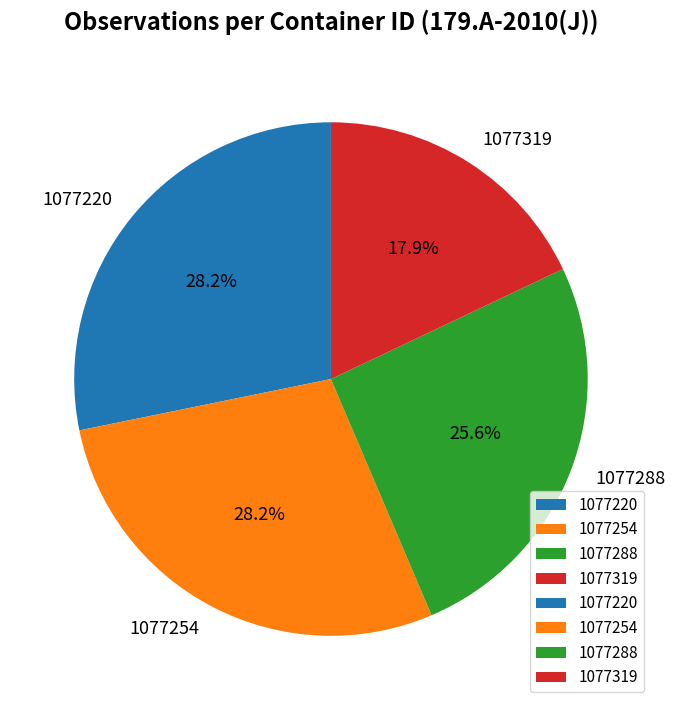

Do 1077319 and 1077288 together represent more than half of the pie?

No